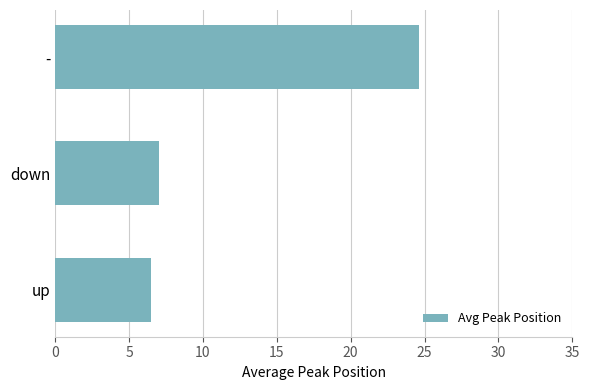

Approximately how many times larger is the value at down compared to up?

1.1